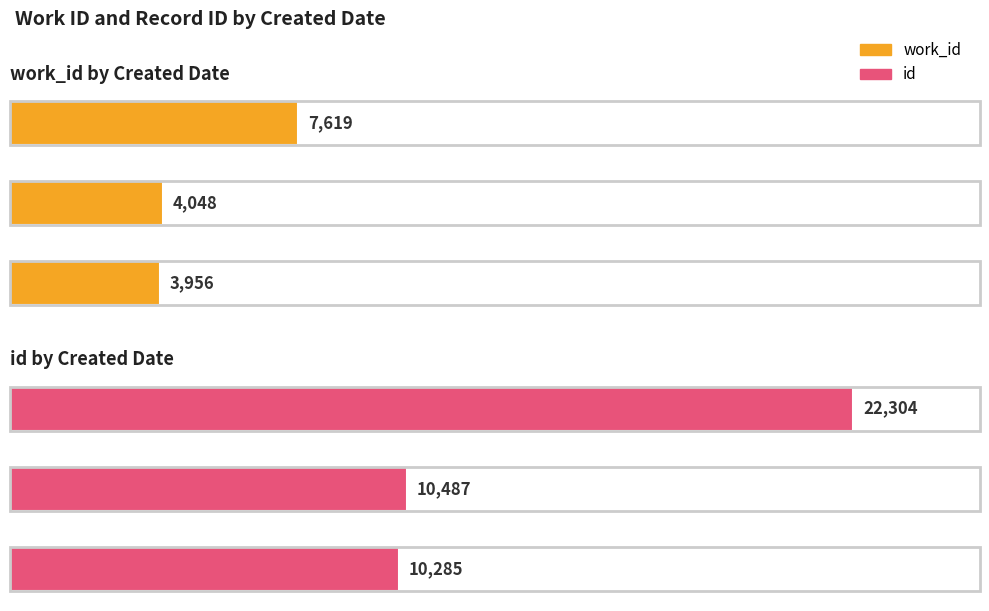

How many categories are shown in the chart?

3